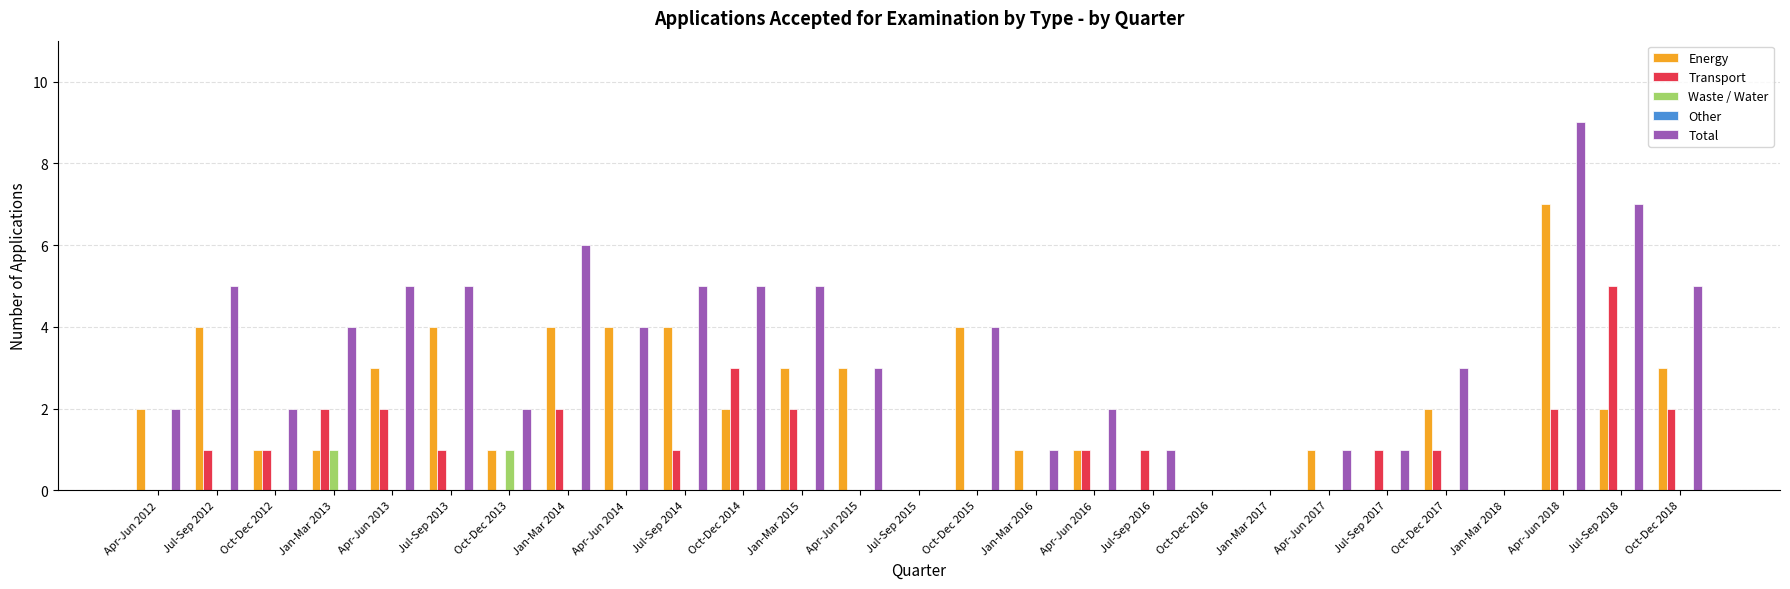

What is the spread (max minus min) of values at Apr-Jun 2013?

5